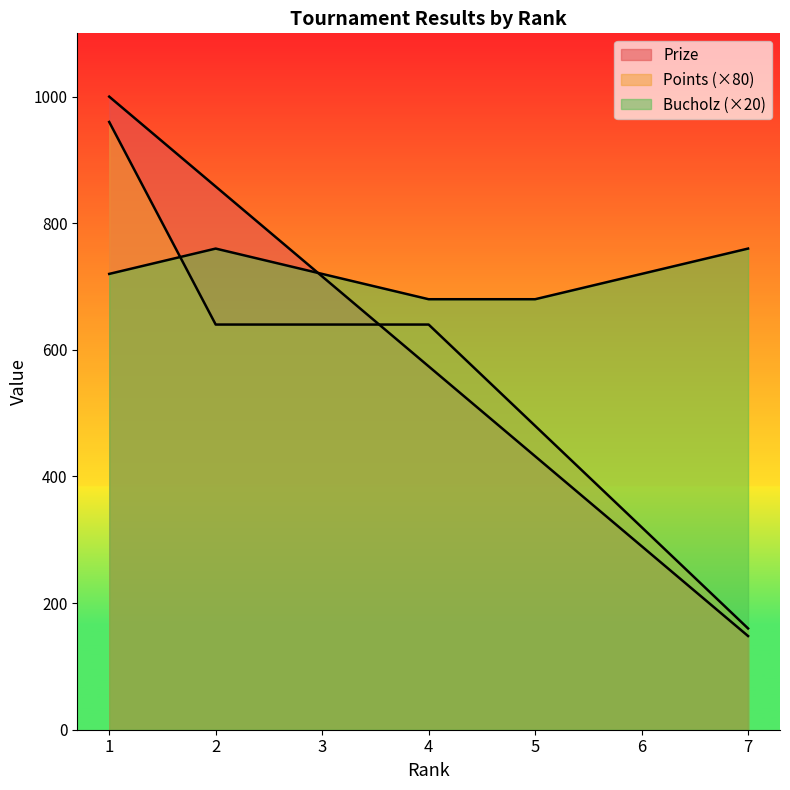

What is the total value across all series at 5?

1592